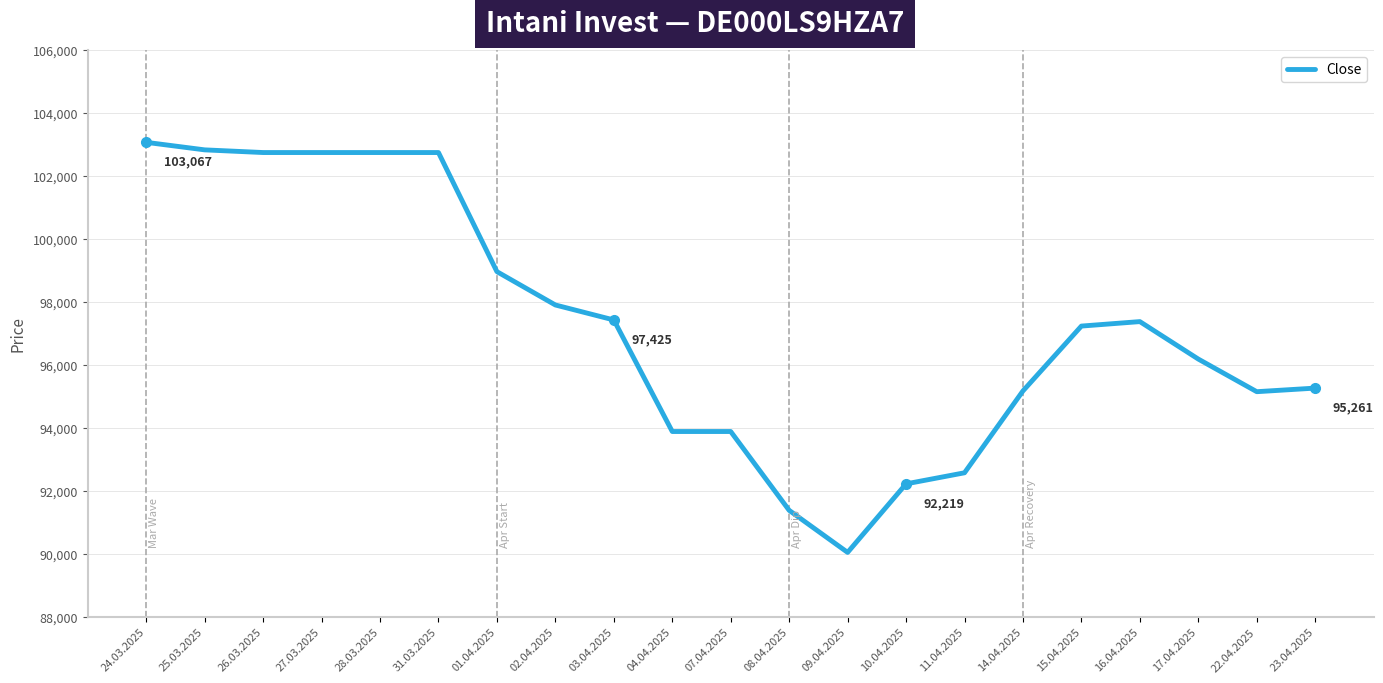

What is the difference between the maximum and minimum values?

13025